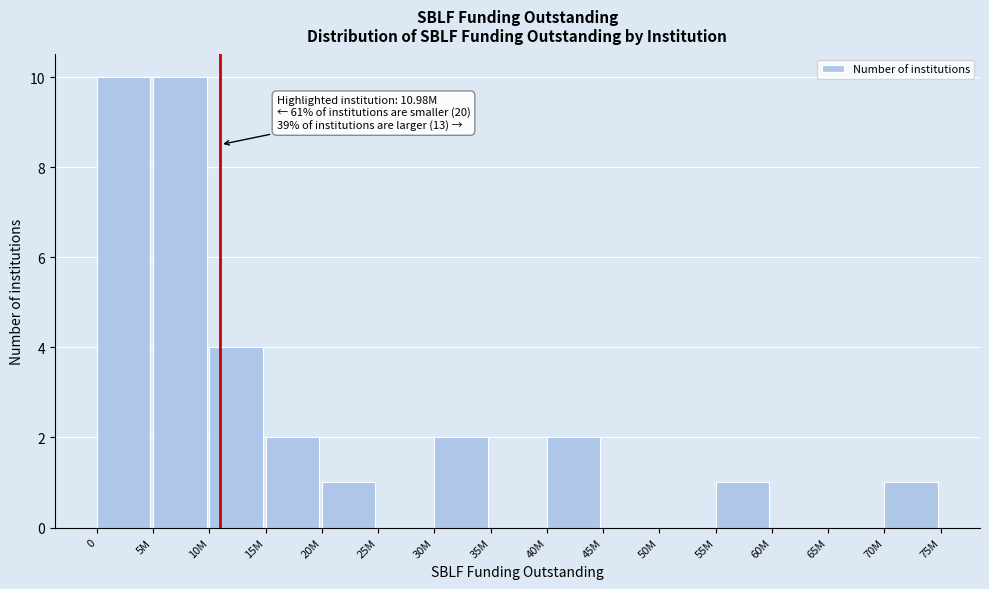

Reading left to right, extract all data points from this chart.

0=10	5M=10	10M=4	15M=2	20M=1	25M=0	30M=2	35M=0	40M=2	45M=0	50M=0	55M=1	60M=0	65M=0	70M=1